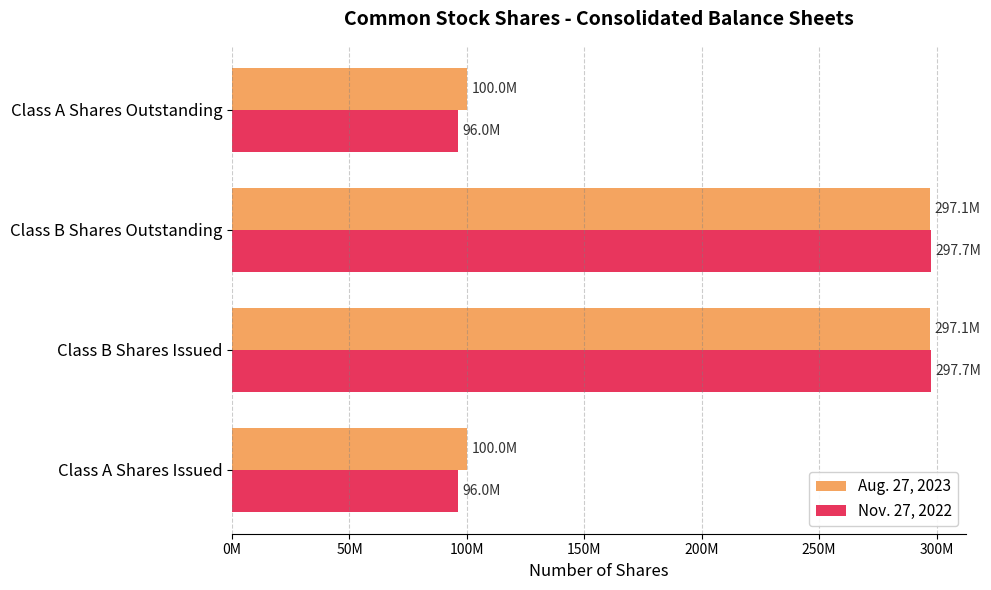

What is the average value of the Aug. 27, 2023 series?

198548377